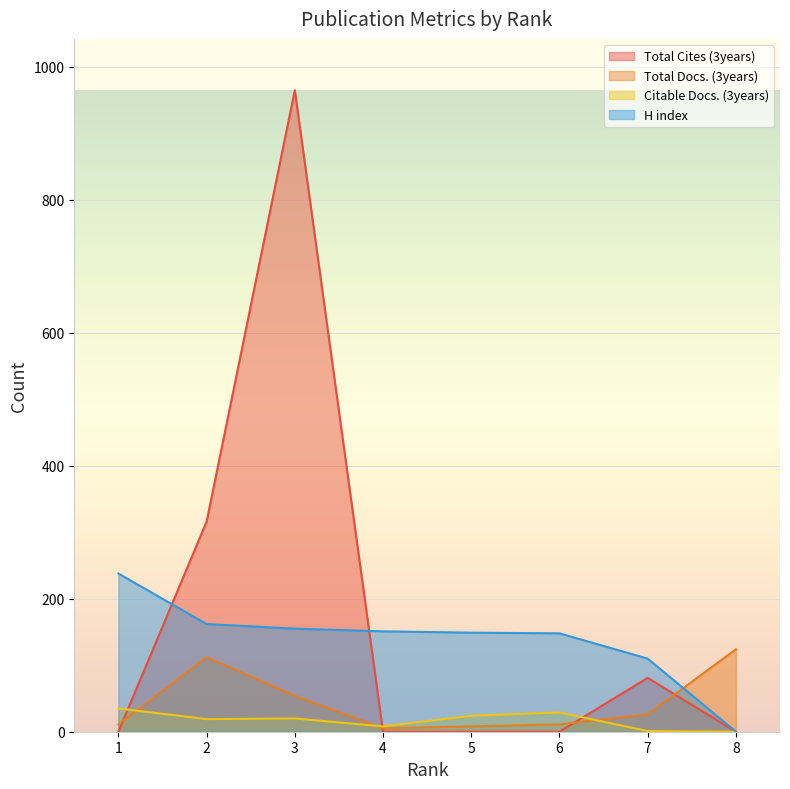

True or false: Total Cites (3years) has more than 0 interior local peaks.

True